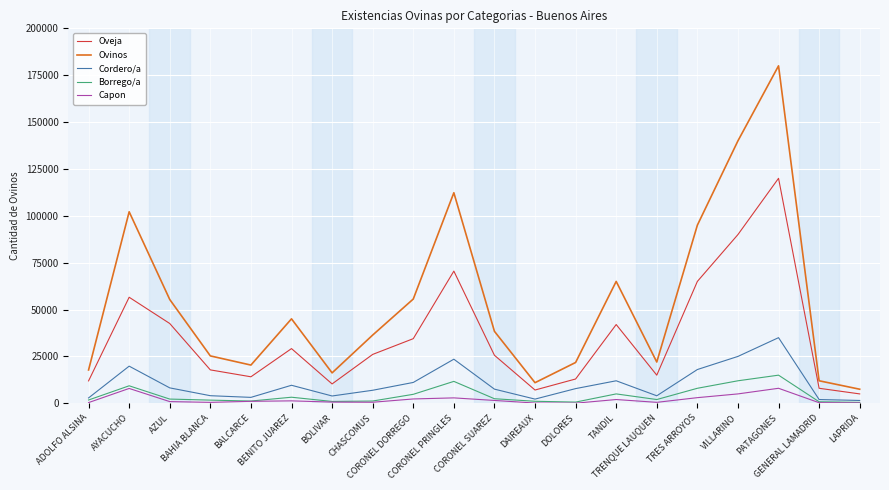

Does the chart display data point markers on the line(s)?

No